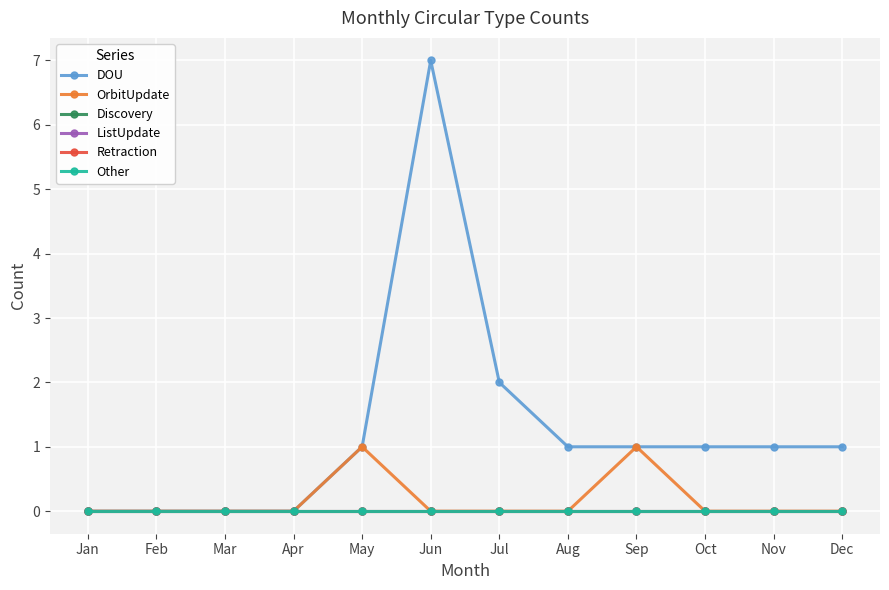

Which series has the largest total across all categories?

DOU